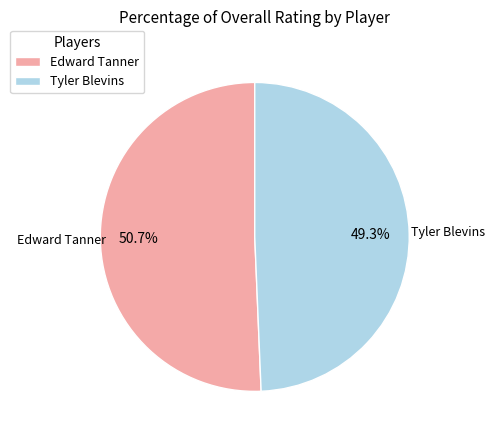

The Edward Tanner slice represents 64% of the pie. True or false?

False